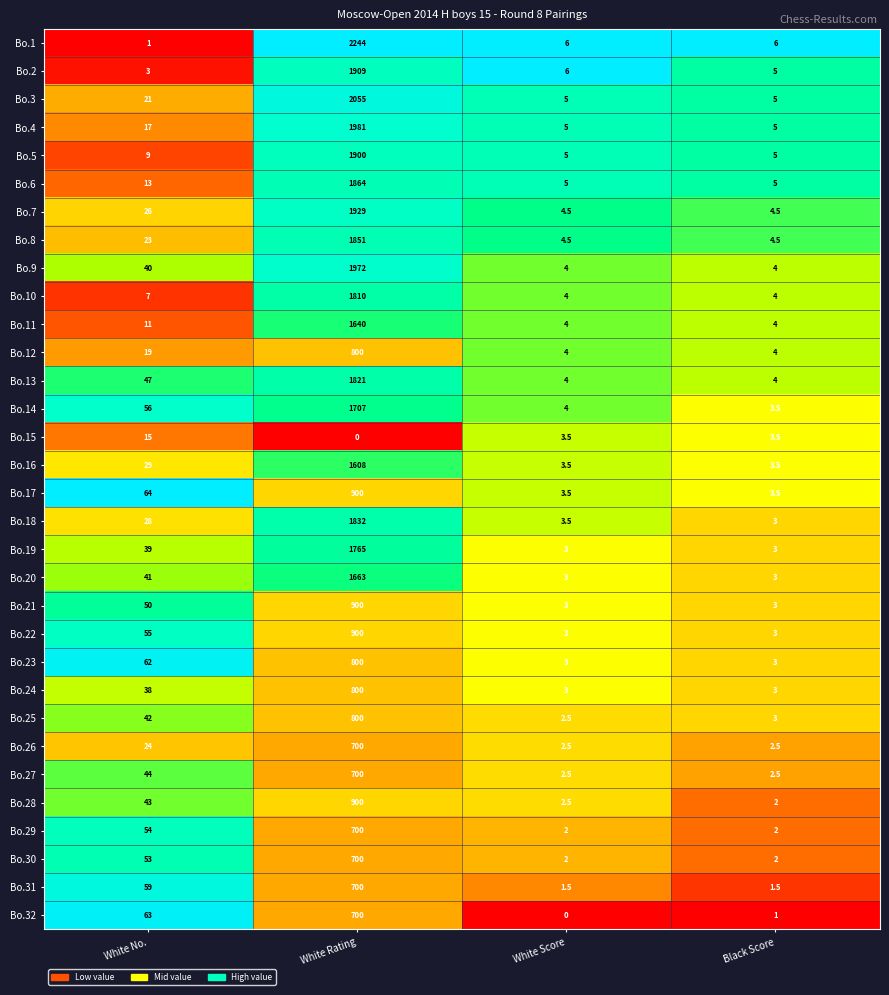

Rank the series at White No. from highest to lowest value.

Bo.17, Bo.32, Bo.23, Bo.31, Bo.14, Bo.22, Bo.29, Bo.30, Bo.21, Bo.13, Bo.27, Bo.28, Bo.25, Bo.20, Bo.9, Bo.19, Bo.24, Bo.16, Bo.18, Bo.7, Bo.26, Bo.8, Bo.3, Bo.12, Bo.4, Bo.15, Bo.6, Bo.11, Bo.5, Bo.10, Bo.2, Bo.1